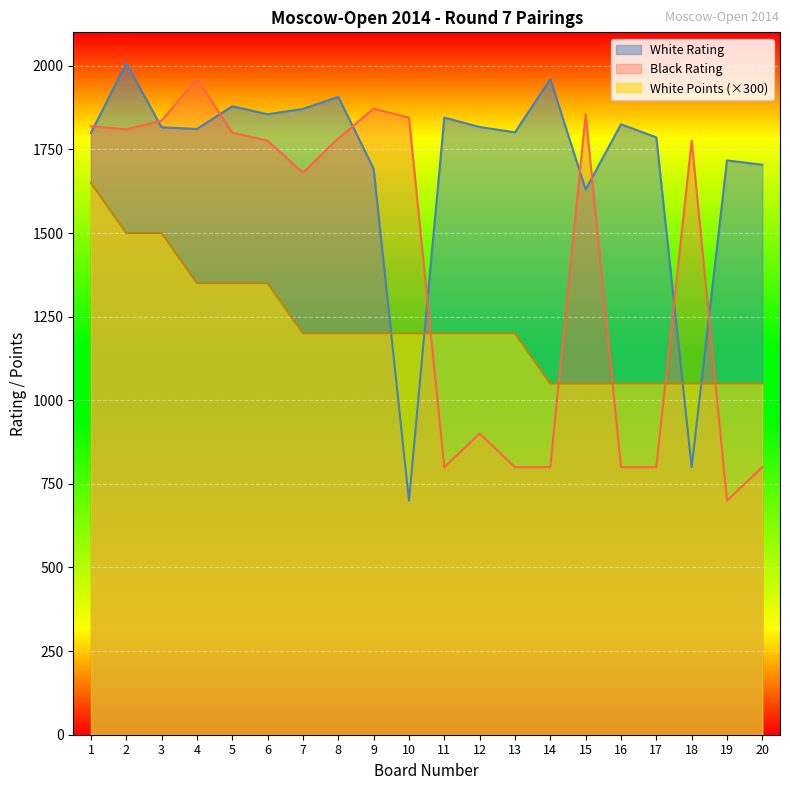

True or false: Black Rating has more than 0 interior local peaks.

True